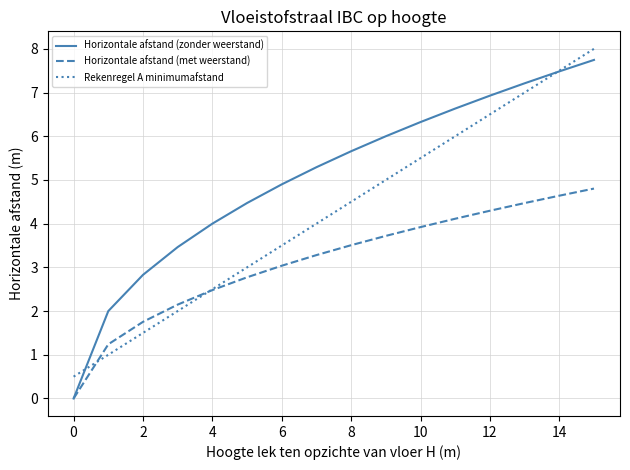

Rank the series by their average value, from highest to lowest.

Horizontale afstand (zonder weerstand), Rekenregel A minimumafstand, Horizontale afstand (met weerstand)